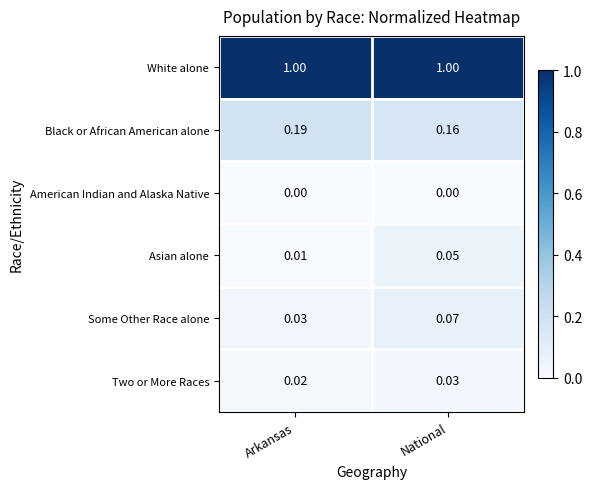

How many series are shown in this chart?

6